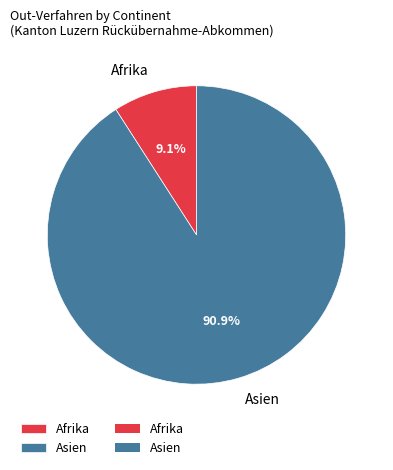

Approximately how many times larger is the value at Asien compared to Afrika?

10.0